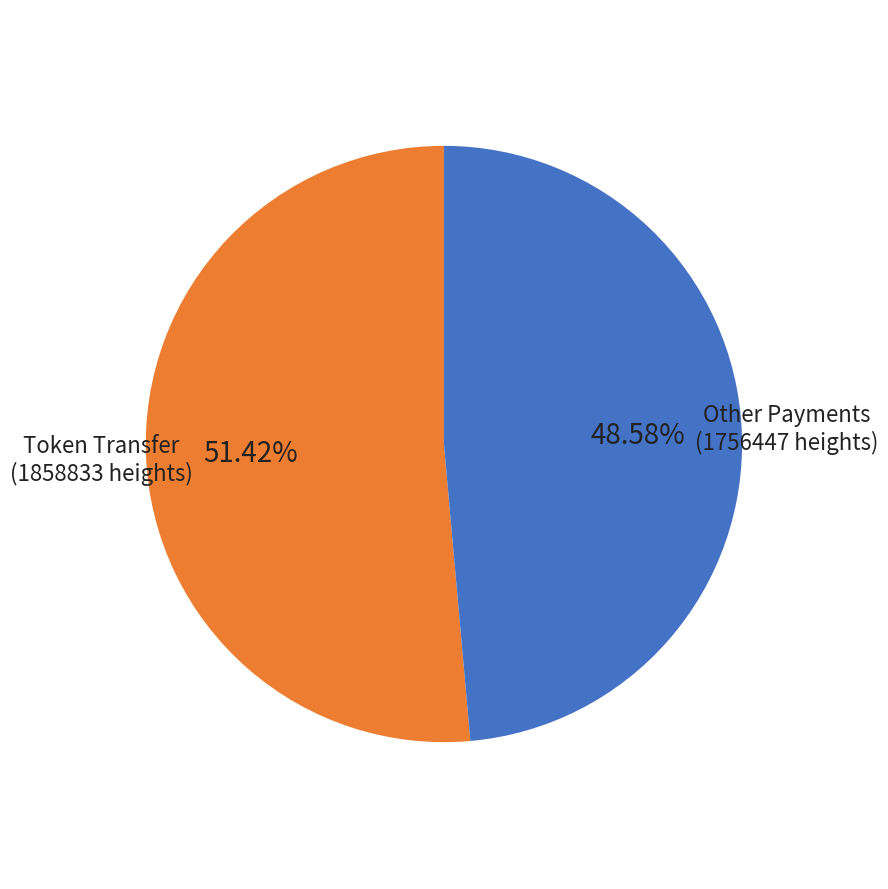

Which category has the smallest portion of the pie?

Other Payments